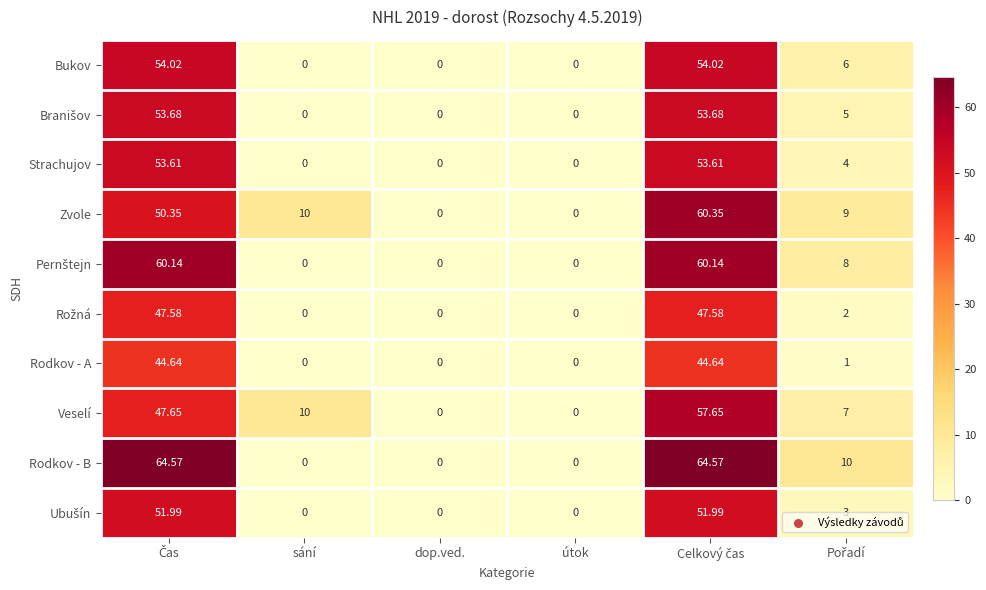

Which series has the widest spread of values?

Rodkov - B